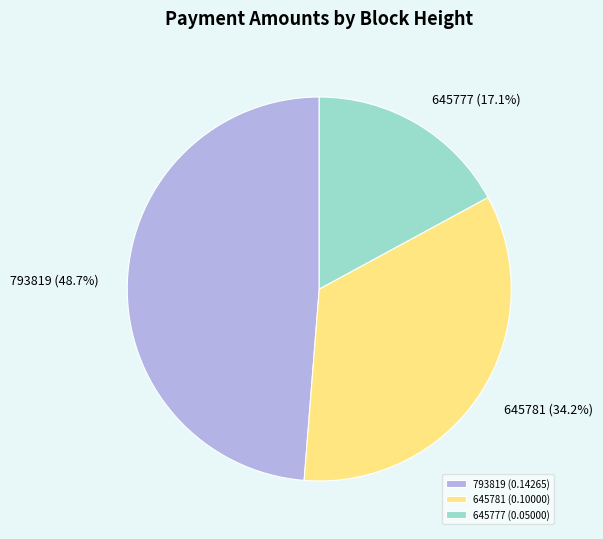

To the nearest percent, what is the difference between the largest and smallest slice percentages?

32%